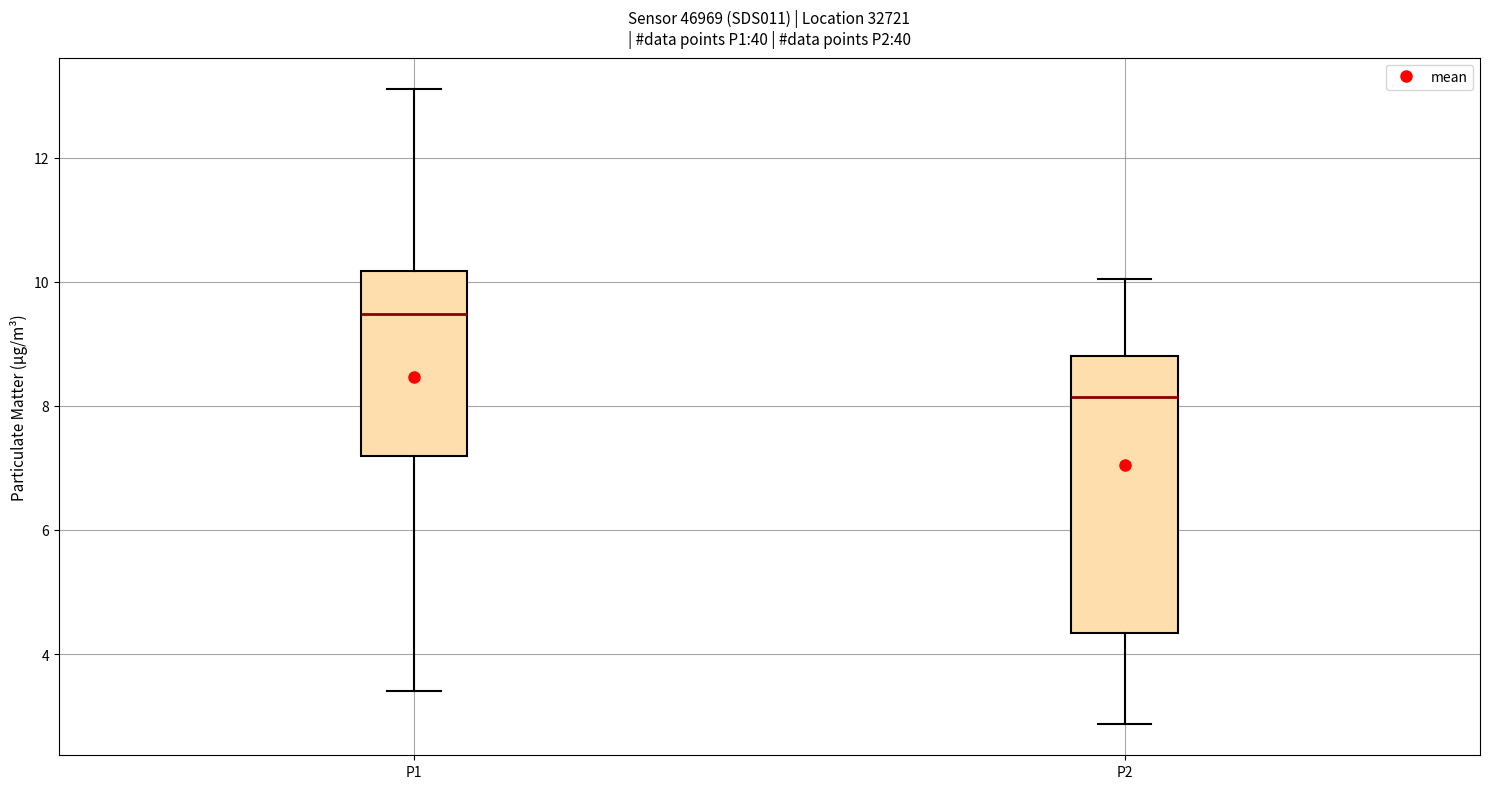

Reading left to right, read every box against the y-axis: the position of its median line, the range the box covers, and the ends of its whiskers. The values are not printed on the chart, so give them approximately, as read against the axis.

P1: median 9.4, box 7.2 to 10.2, whiskers 3.4 to 13.2
P2: median 8.2, box 4.4 to 8.8, whiskers 2.8 to 10.0